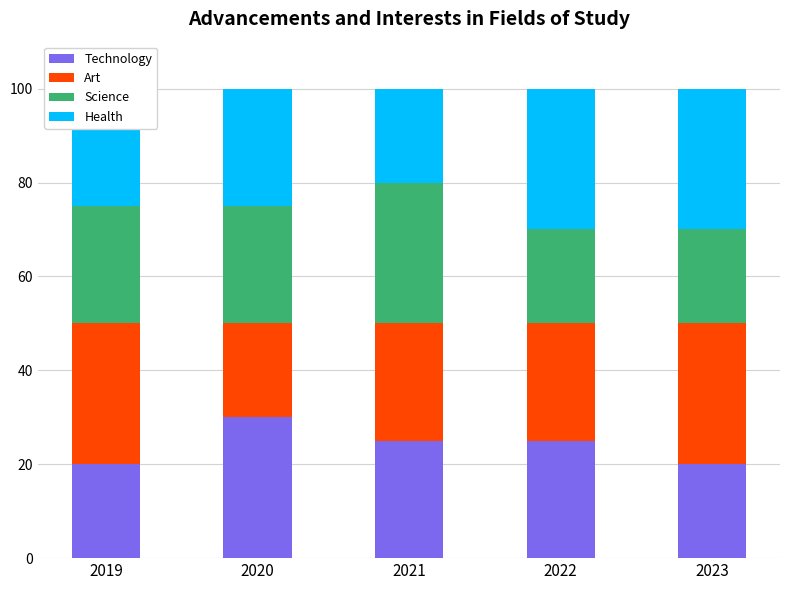

What is the sum of all Technology values?

120